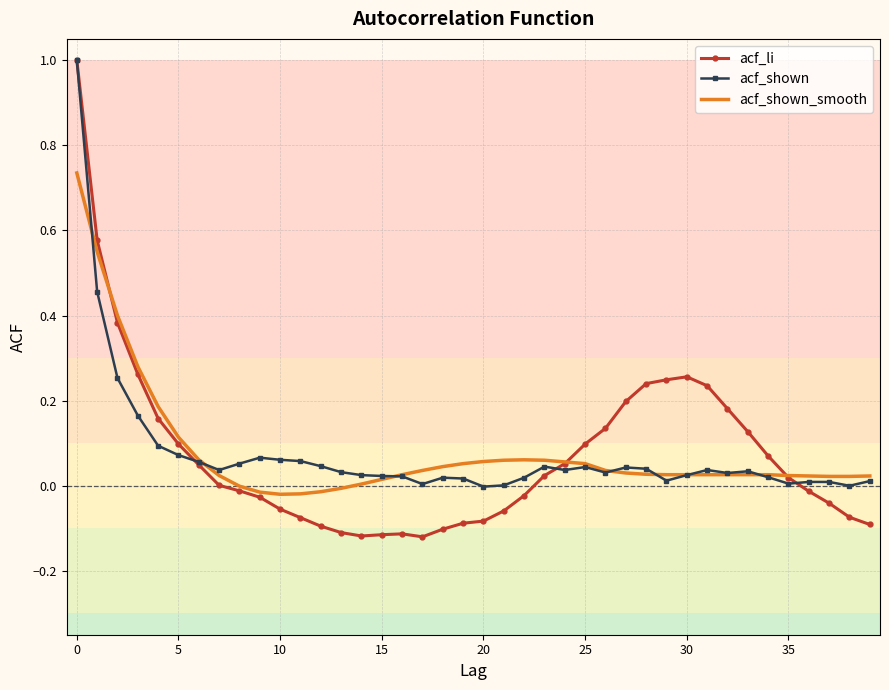

What is the maximum value for acf_shown?

1.0